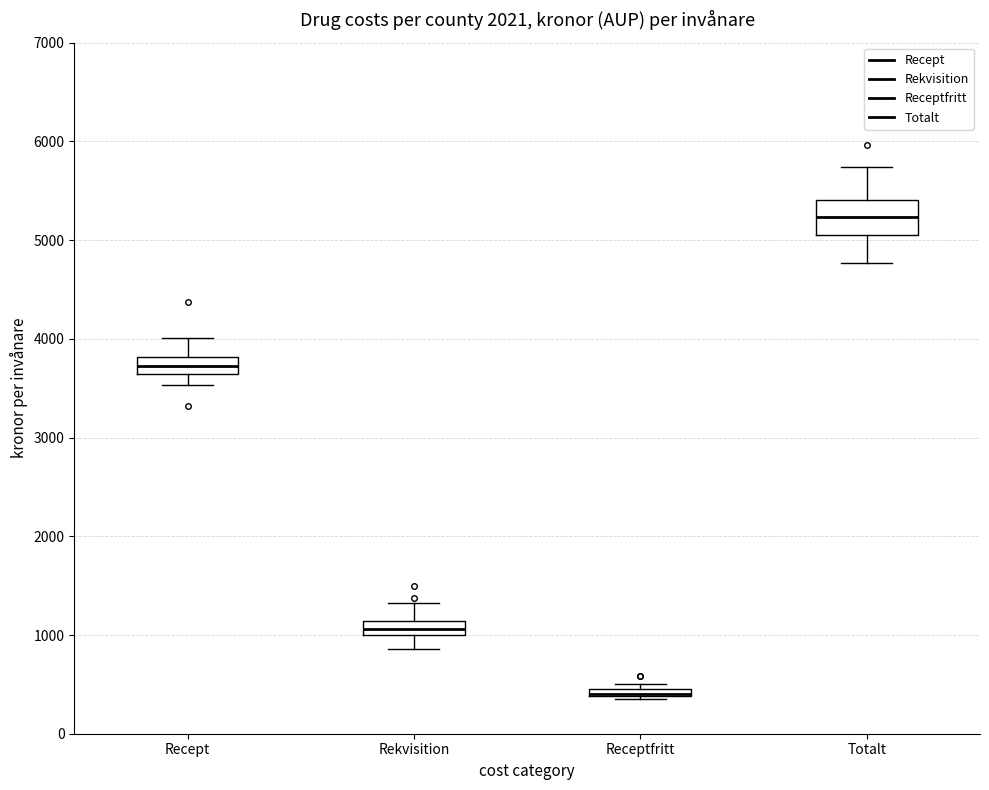

Which box is the tallest, from its lower edge to its upper edge?

Totalt